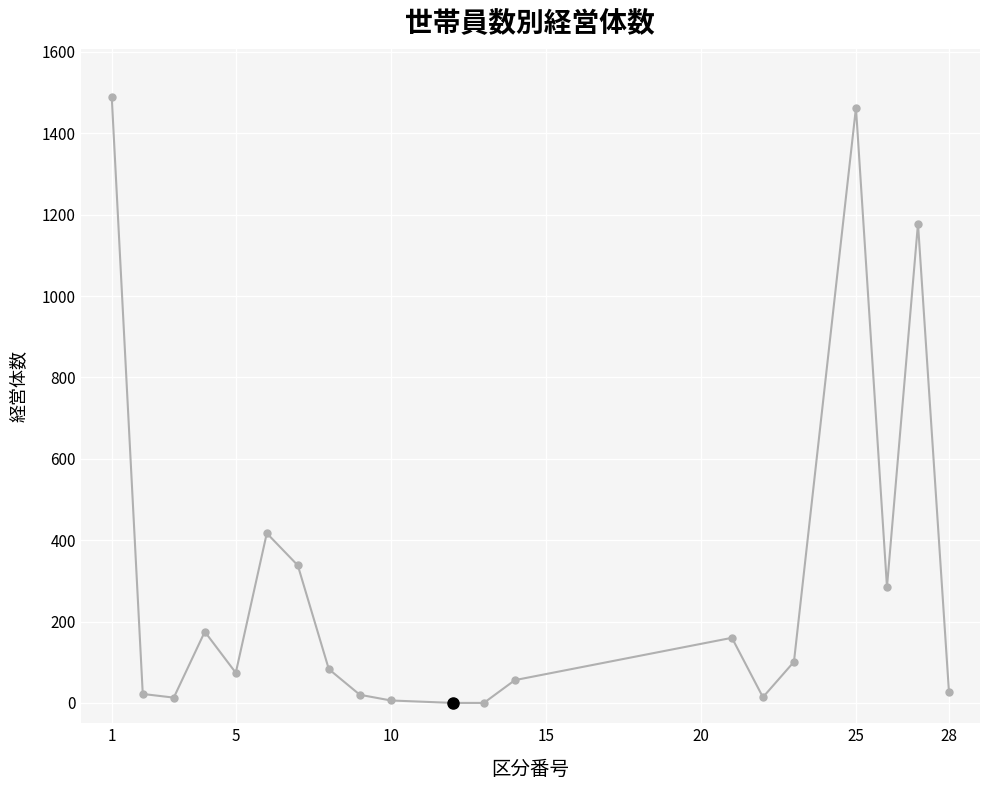

True or false: there are more than 0 points higher than both neighbors.

True